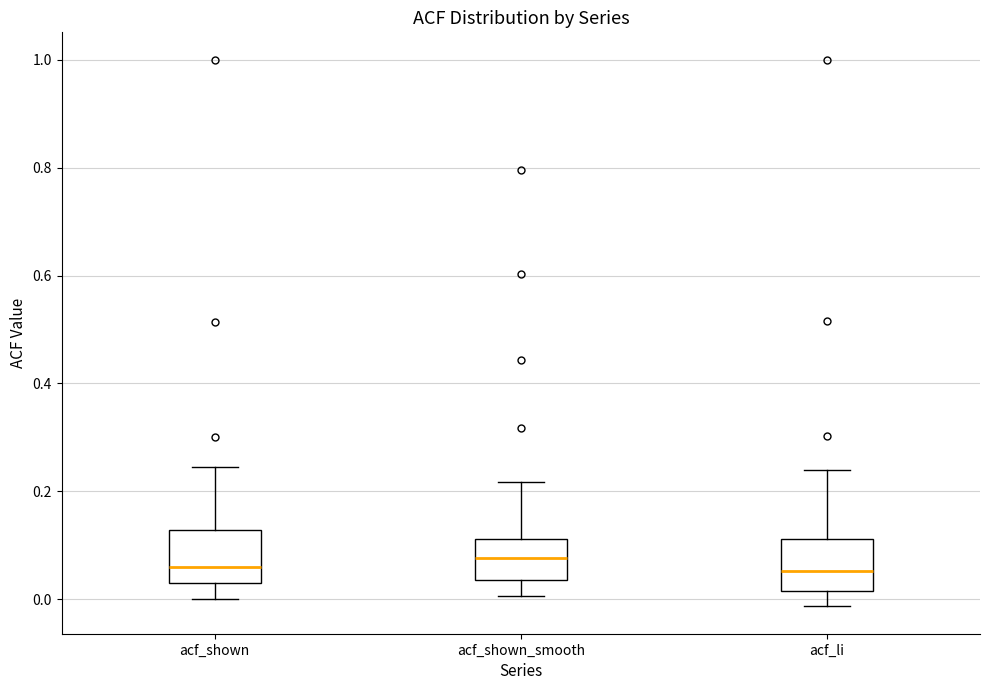

Where does the upper whisker of the box for acf_li end on the y-axis? The values are not printed on the chart, so give them approximately, as read against the axis.

0.24